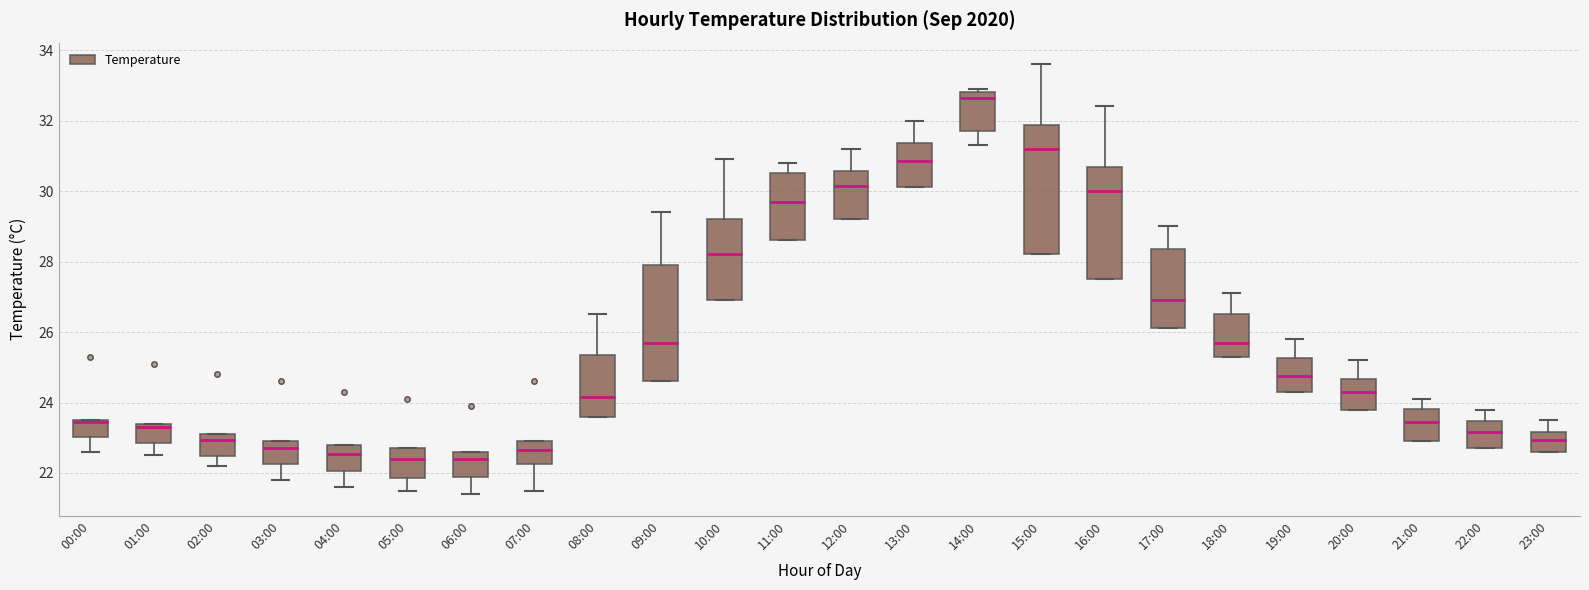

Reading left to right, read every box against the y-axis: the position of its median line, the range the box covers, and the ends of its whiskers. The values are not printed on the chart, so give them approximately, as read against the axis.

00:00: median 23.4 (drawn on the box's upper edge), box 23.0 to 23.6, whiskers 22.6 to 23.6
01:00: median 23.4 (just below the box's upper edge), box 22.8 to 23.4, whiskers 22.6 to 23.4
02:00: median 23.0, box 22.4 to 23.2, whiskers 22.2 to 23.2
03:00: median 22.8, box 22.2 to 23.0, whiskers 21.8 to 23.0
04:00: median 22.6, box 22.0 to 22.8, whiskers 21.6 to 22.8
05:00: median 22.4, box 21.8 to 22.8, whiskers 21.6 to 22.8
06:00: median 22.4, box 22.0 to 22.6, whiskers 21.4 to 22.6
07:00: median 22.6, box 22.2 to 23.0, whiskers 21.6 to 23.0
08:00: median 24.2, box 23.6 to 25.4, whiskers 23.6 to 26.6
09:00: median 25.8, box 24.6 to 28.0, whiskers 24.6 to 29.4
10:00: median 28.2, box 27.0 to 29.2, whiskers 27.0 to 31.0
11:00: median 29.8, box 28.6 to 30.6, whiskers 28.6 to 30.8
12:00: median 30.2, box 29.2 to 30.6, whiskers 29.2 to 31.2
13:00: median 30.8, box 30.2 to 31.4, whiskers 30.2 to 32.0
14:00: median 32.6, box 31.8 to 32.8, whiskers 31.4 to 33.0
15:00: median 31.2, box 28.2 to 31.8, whiskers 28.2 to 33.6
16:00: median 30.0, box 27.6 to 30.6, whiskers 27.6 to 32.4
17:00: median 27.0, box 26.2 to 28.4, whiskers 26.2 to 29.0
18:00: median 25.8, box 25.4 to 26.6, whiskers 25.4 to 27.2
19:00: median 24.8, box 24.4 to 25.2, whiskers 24.4 to 25.8
20:00: median 24.4, box 23.8 to 24.6, whiskers 23.8 to 25.2
21:00: median 23.4, box 23.0 to 23.8, whiskers 23.0 to 24.2
22:00: median 23.2, box 22.8 to 23.4, whiskers 22.8 to 23.8
23:00: median 23.0, box 22.6 to 23.2, whiskers 22.6 to 23.6